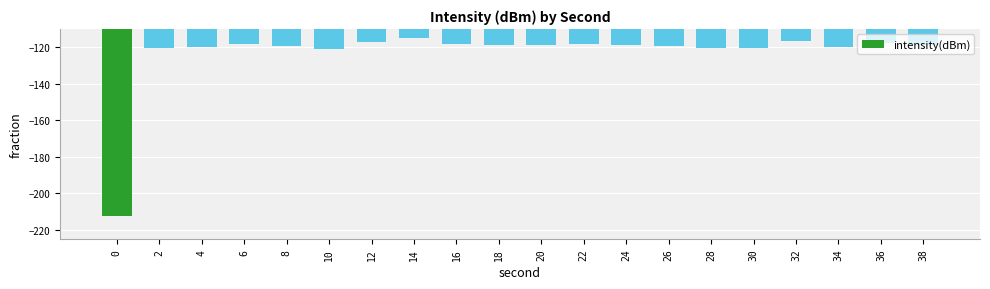

Count the number of data series in this chart.

1